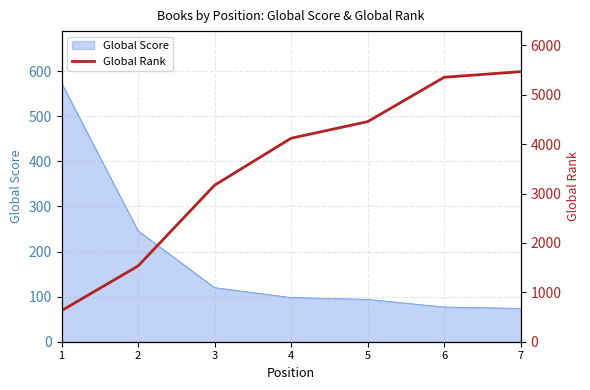

The value of Global Score at 4 is 98. True or false?

True